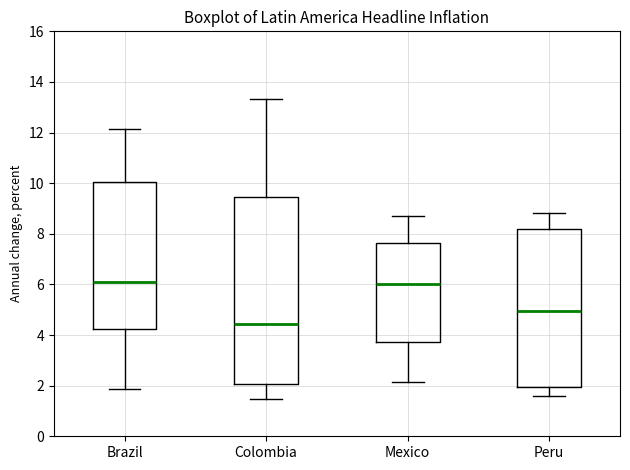

Comparing the boxes themselves (not the whiskers), which one is the tallest?

Colombia